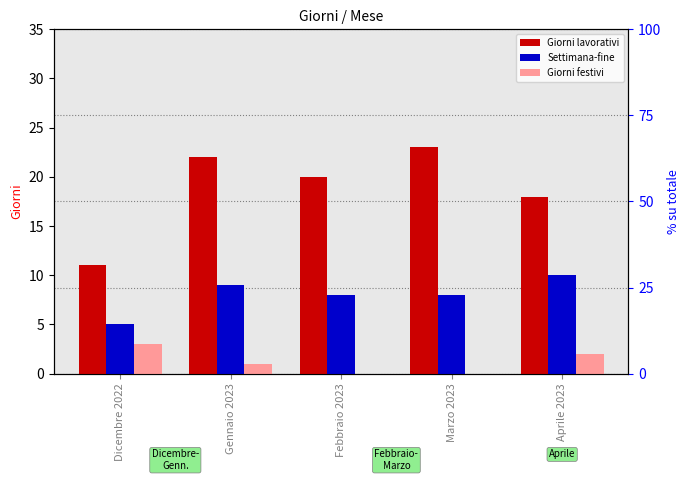

Count the number of data series in this chart.

3